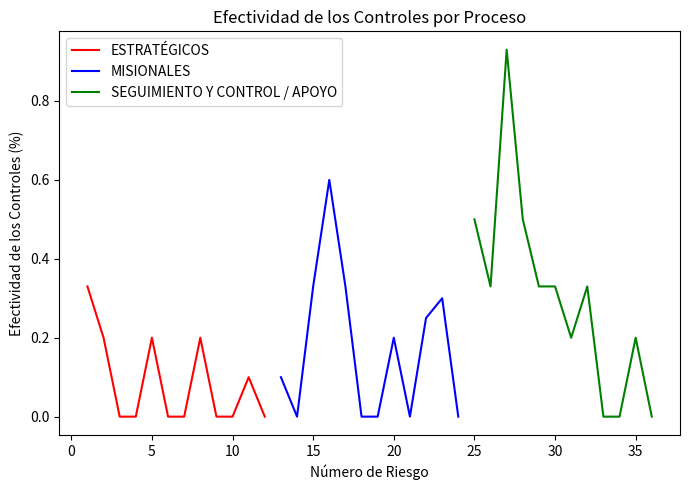

Is it true that MISIONALES equals 0.4 at 10?

False